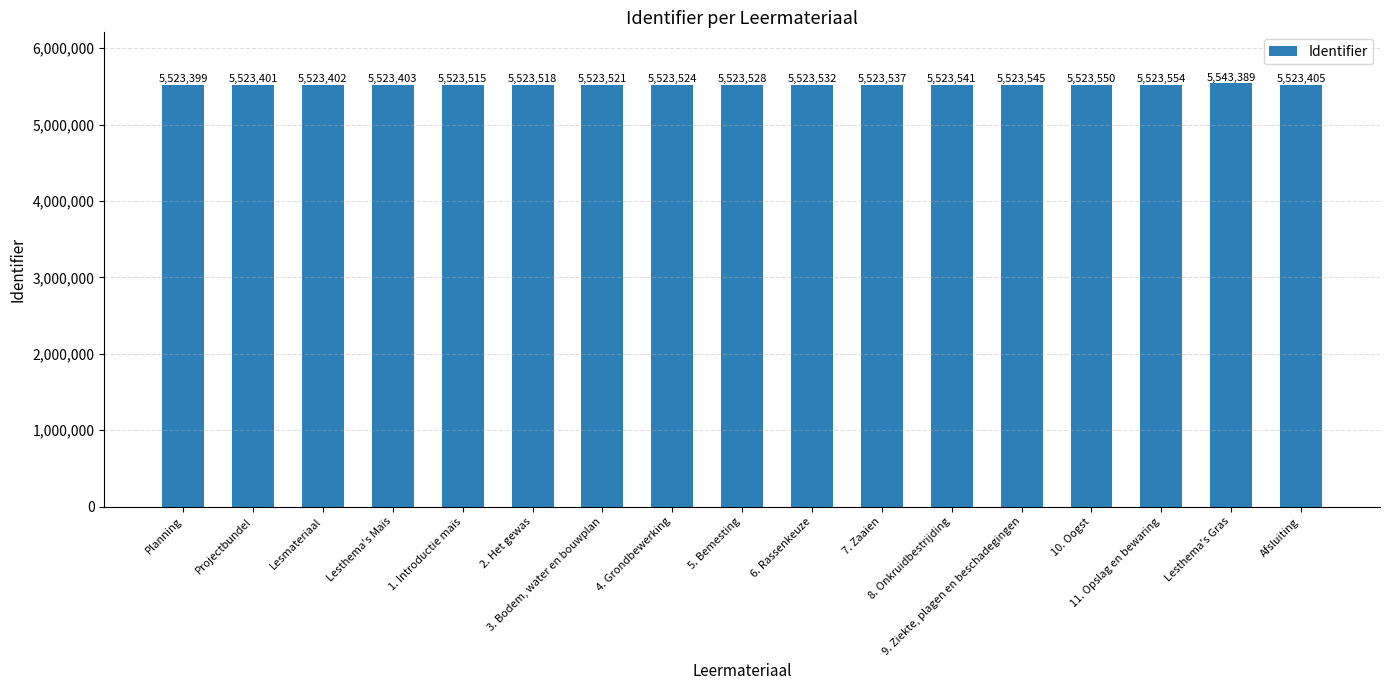

Which category has the highest value across all series?

Lesthema's Gras